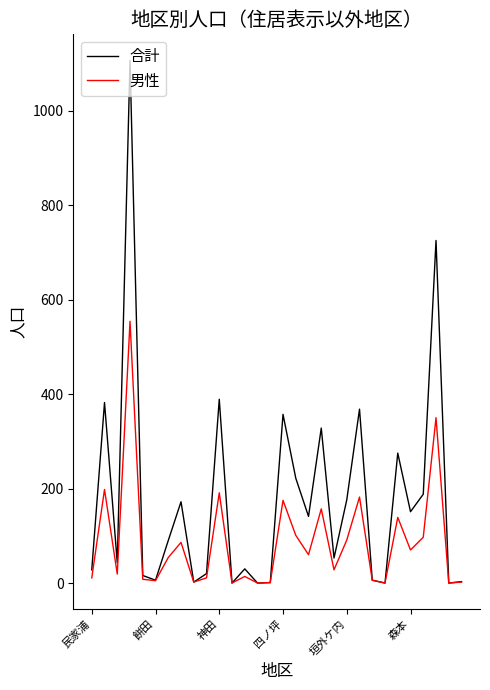

Which series has the largest range (max minus min)?

合計